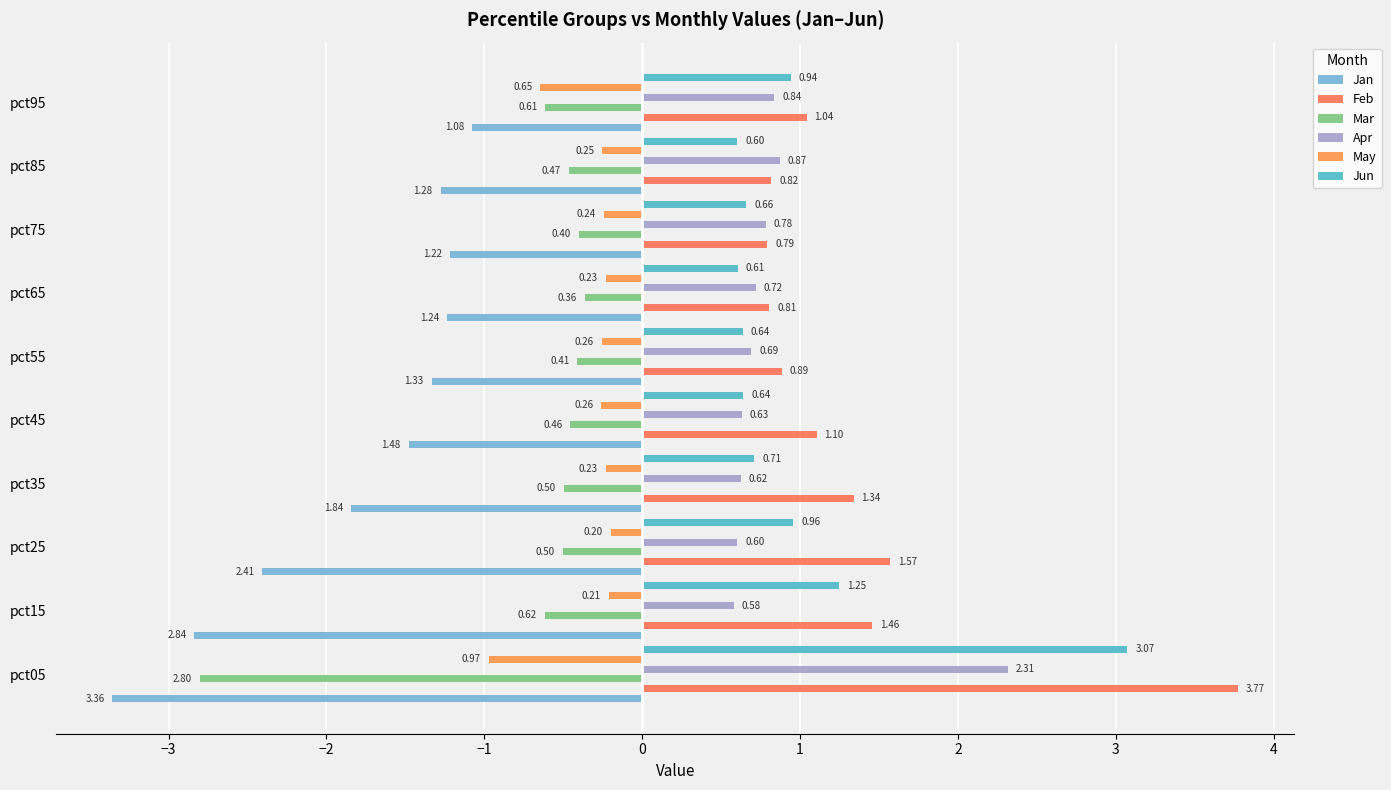

What is the value of the May bar at the 5th from the left?

-0.3